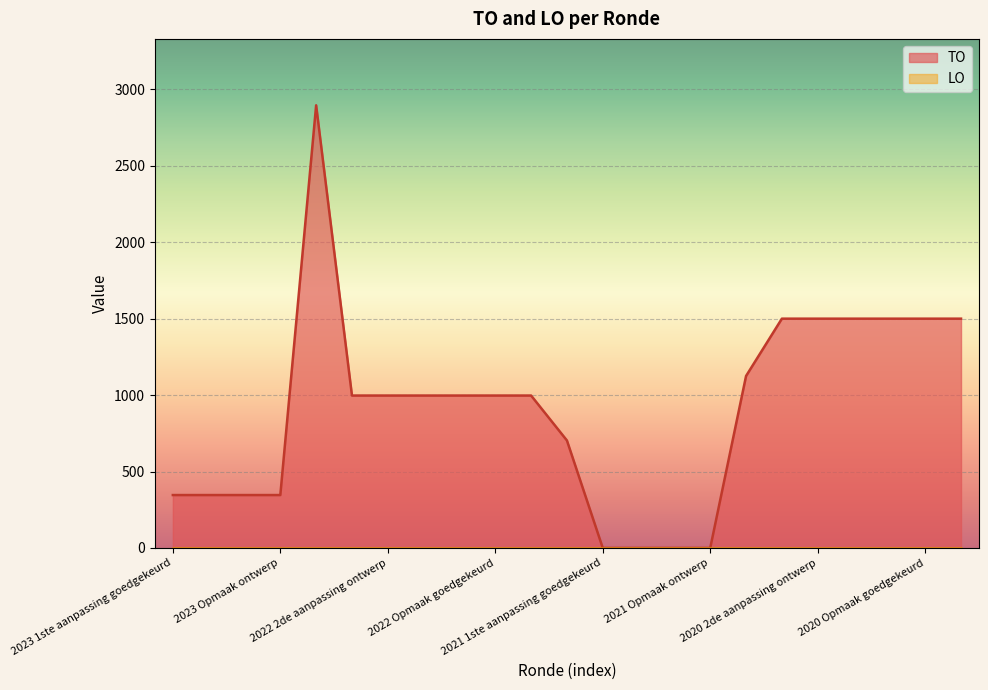

Between 2023 1ste aanpassing ontwerp and 2020 1ste aanpassing goedgekeurd, which is larger?

2020 1ste aanpassing goedgekeurd